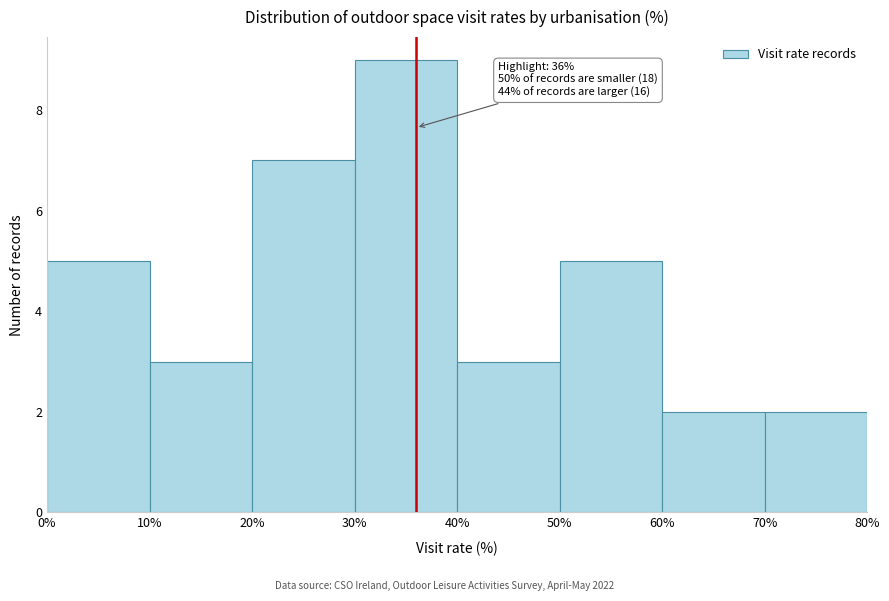

Over which range of the x-axis is the bar tallest?

30% to 40%